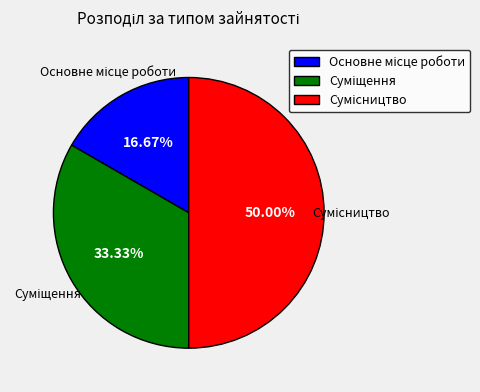

How many slices are in this pie chart?

3